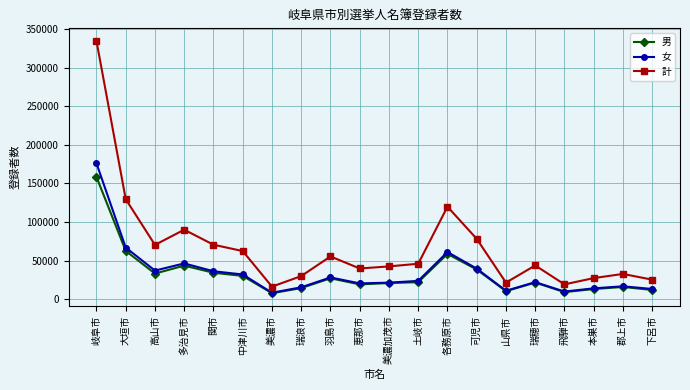

Does the chart display data point markers on the line(s)?

Yes